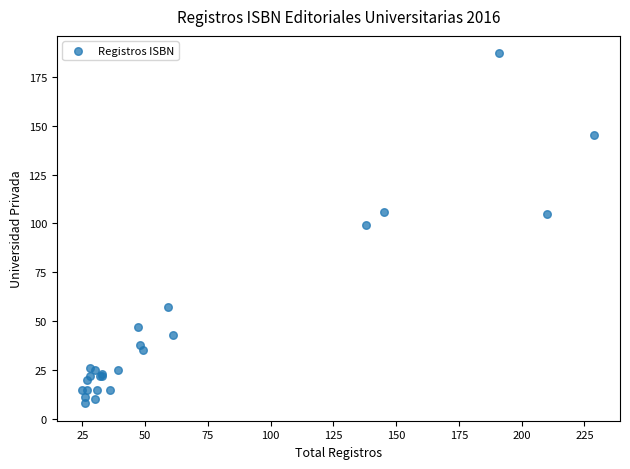

What Y value in the scatter plot is closest to 97?

99